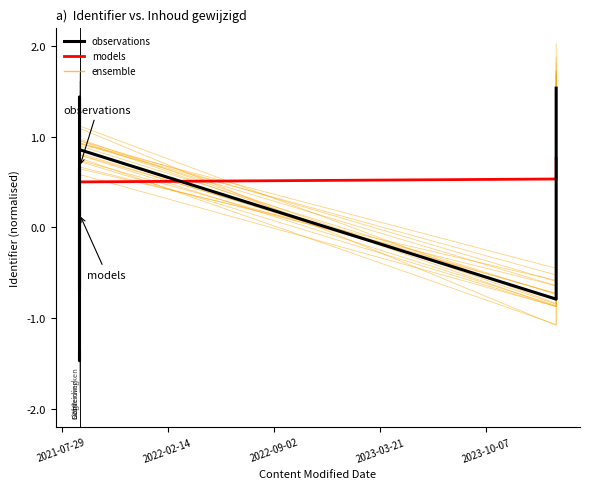

At how many categories does at least one series exceed 0?

9